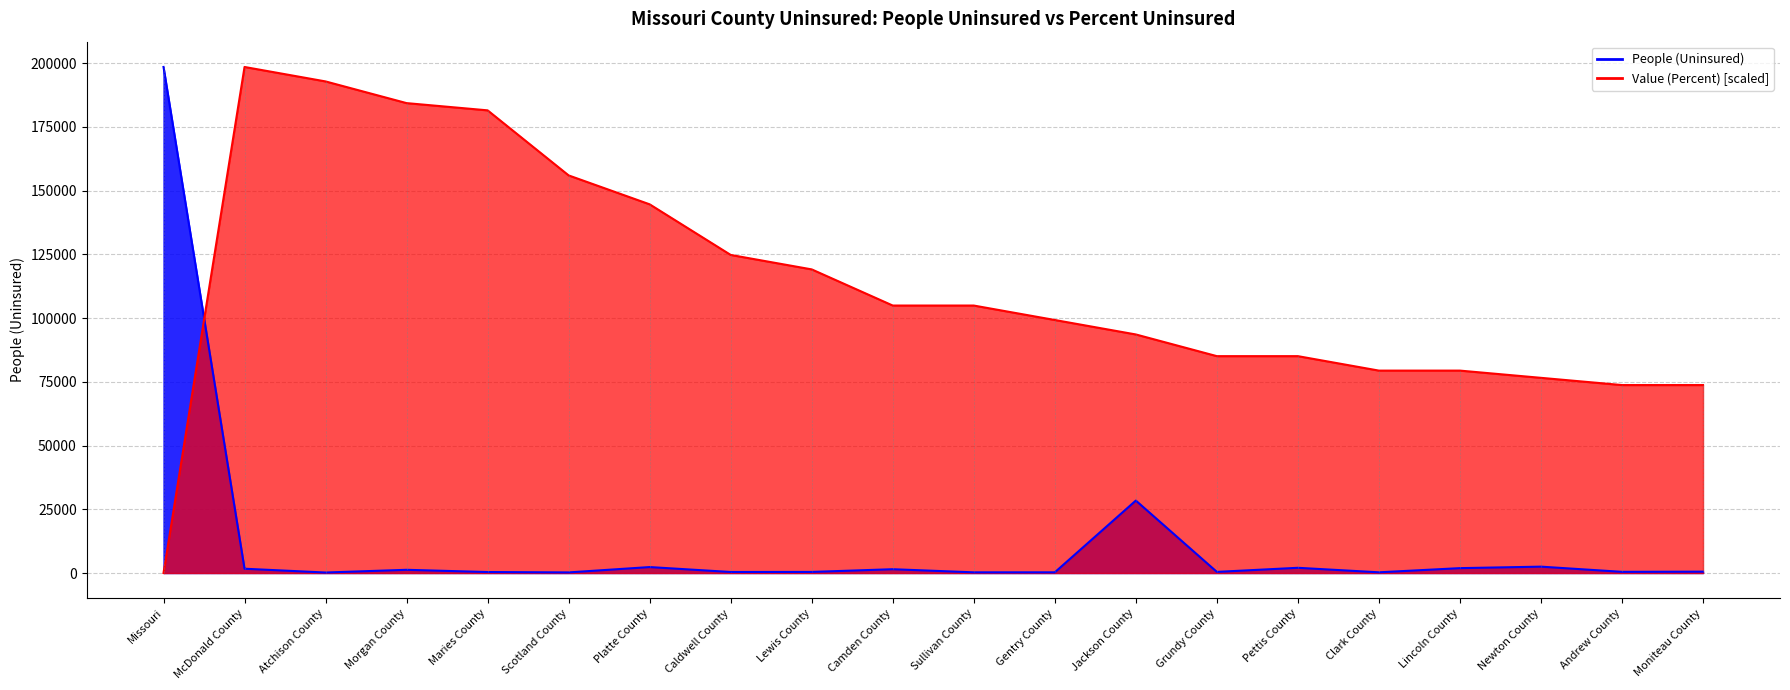

How many data points in People (Uninsured) are above 539?

9